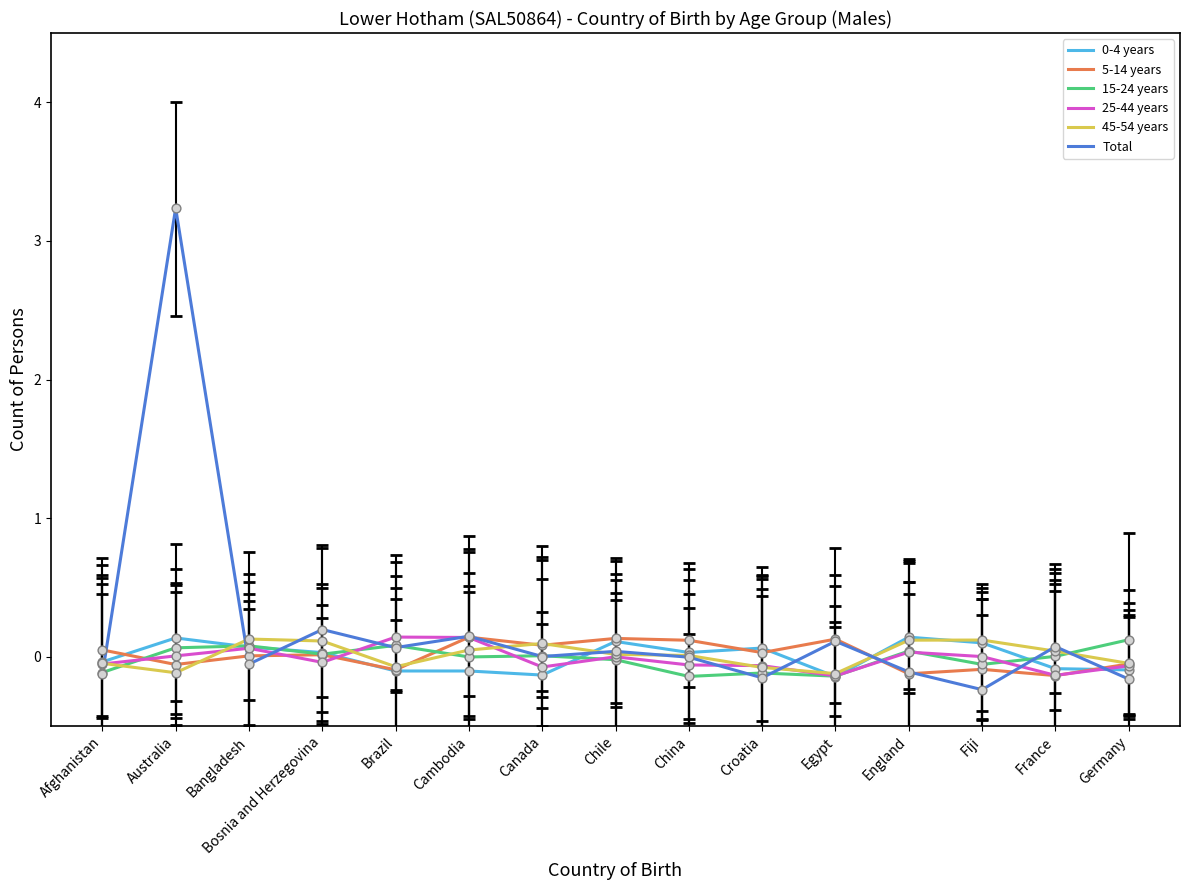

At which category is the sum across all series the highest?

Australia